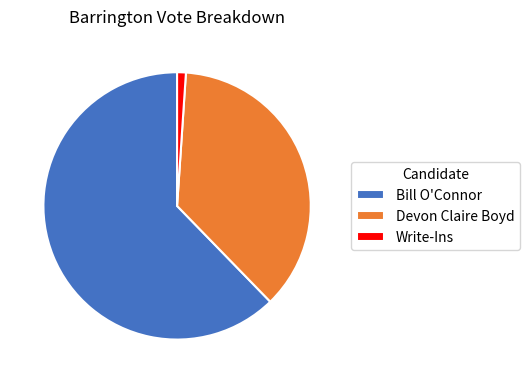

Rank the categories by value from highest to lowest.

Bill O'Connor, Devon Claire Boyd, Write-Ins